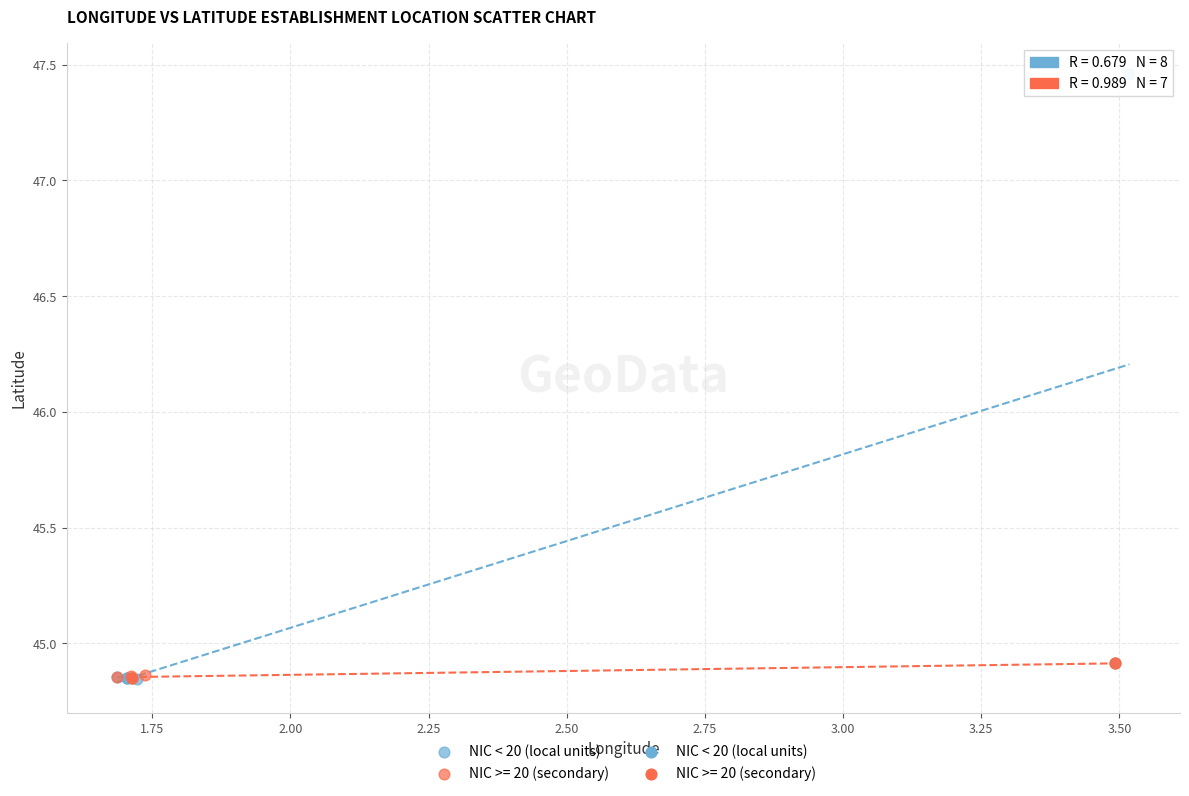

Which series reaches the maximum Y coordinate?

NIC < 20 (local units)